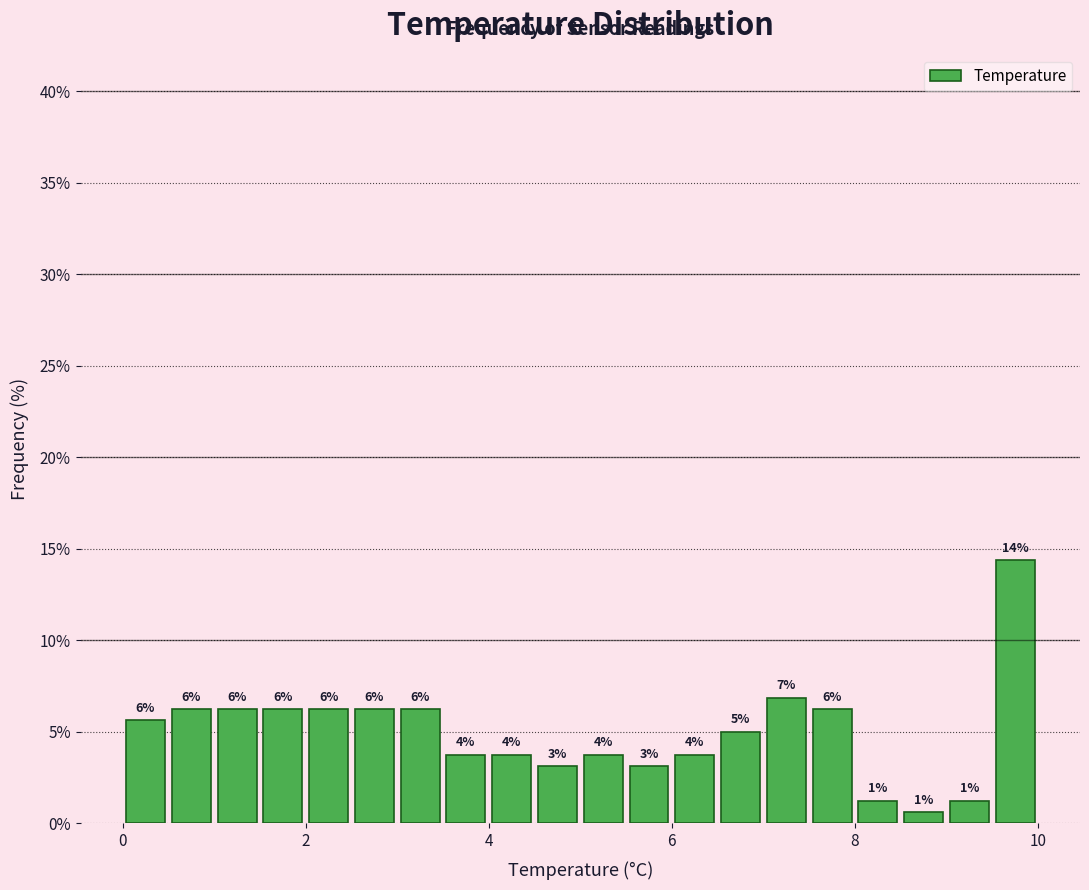

Around what value on the x-axis is the tallest bar? Give the approximate position of its centre, as read against the axis.

9.8